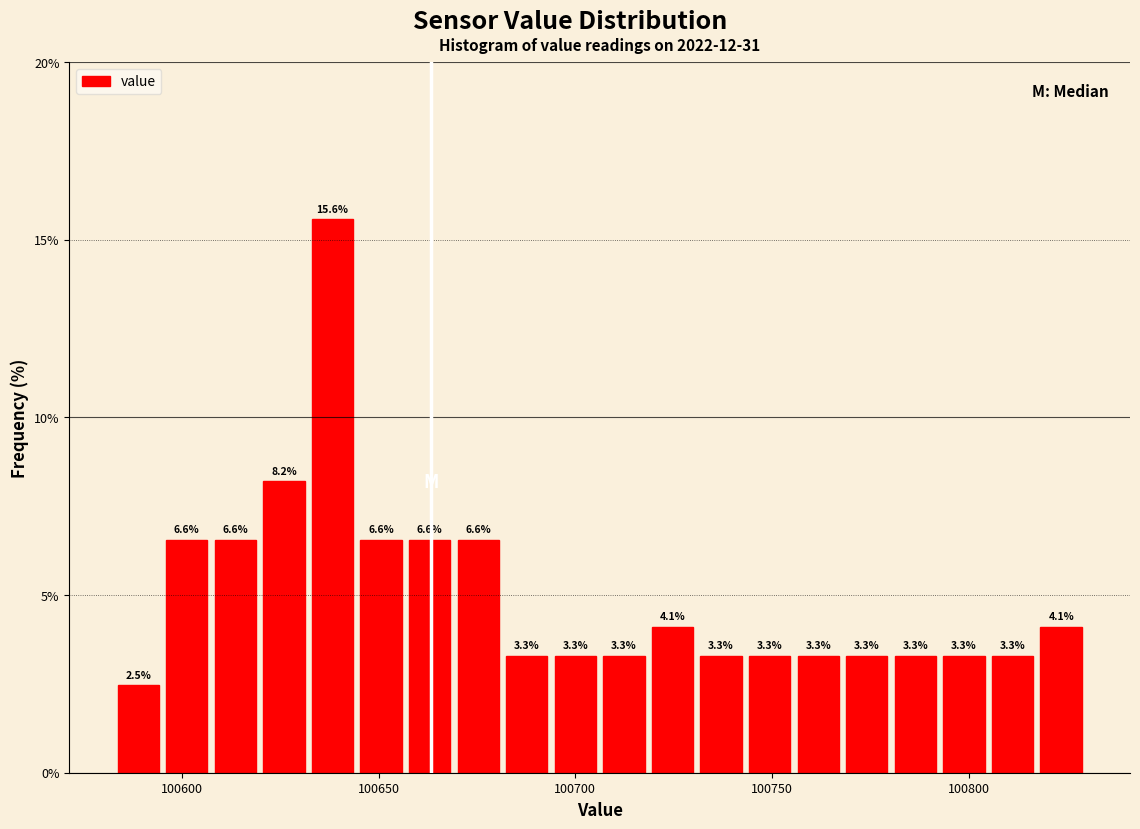

Read against the x-axis, roughly where is the centre of the tallest bar?

100640